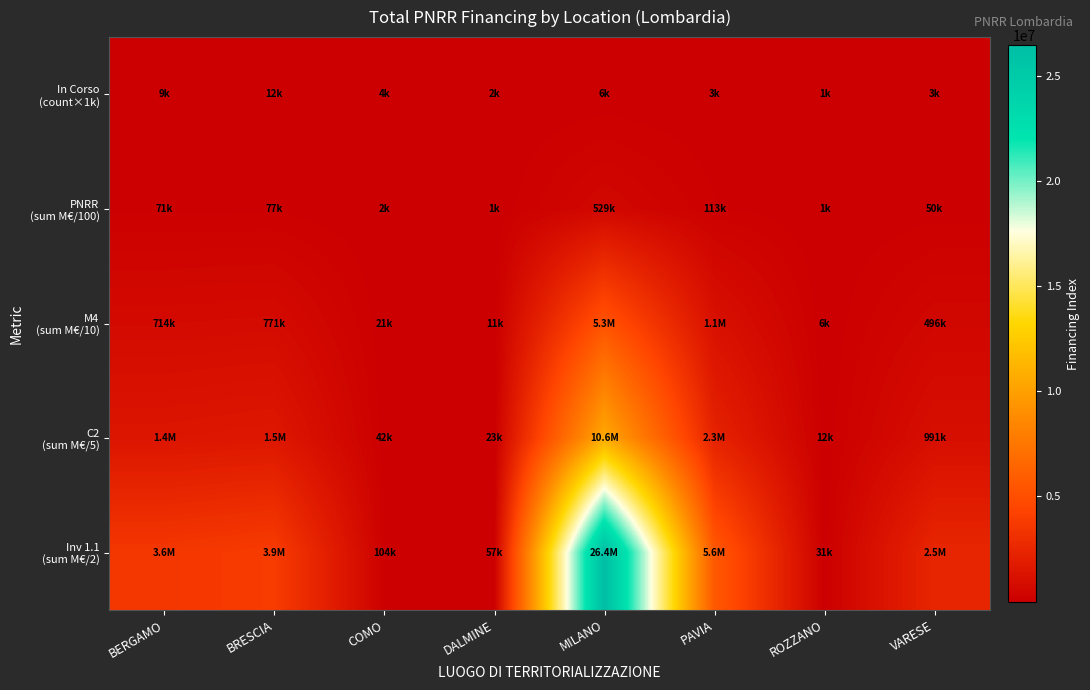

Between ROZZANO and MILANO, which is larger?

MILANO